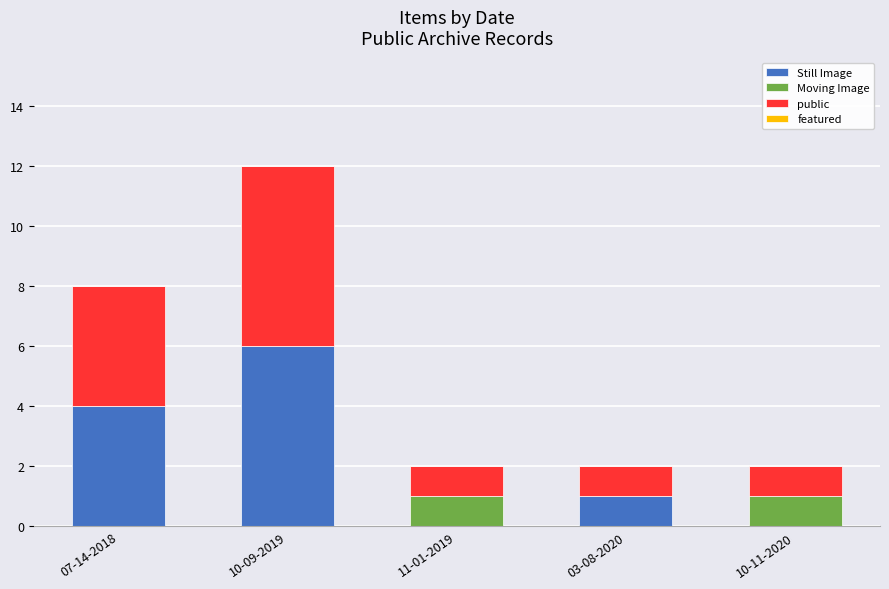

At which category is the sum across all series the highest?

10-09-2019